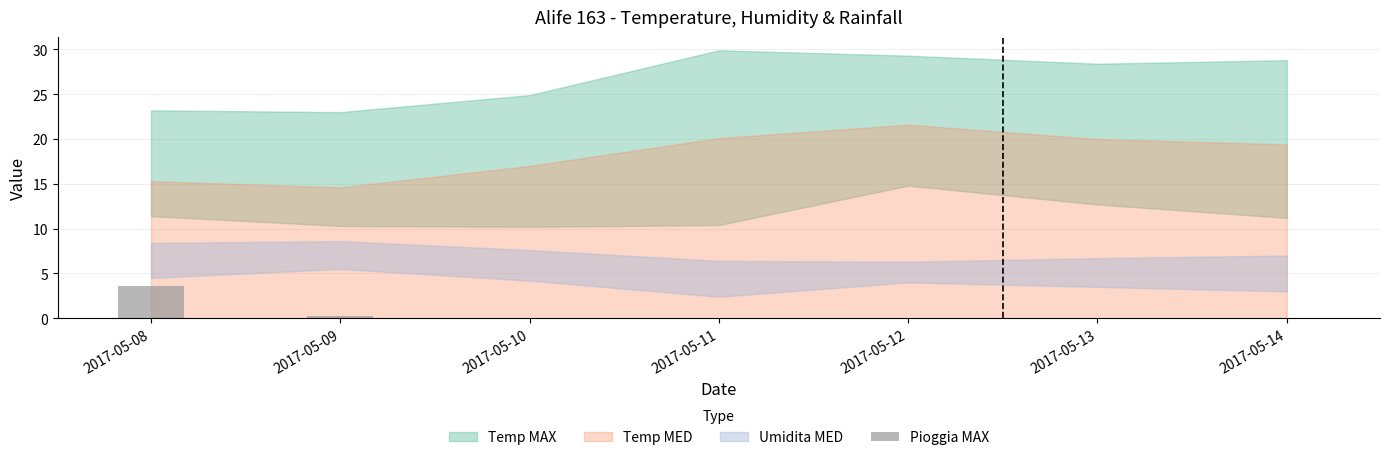

What is the maximum value shown in the chart?

3.6